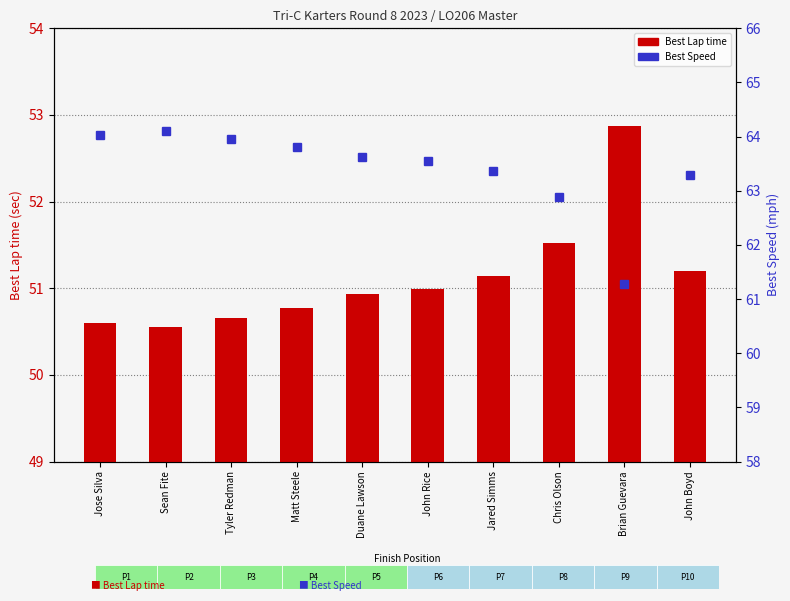

What is the sum of all Best Lap time values?

511.2